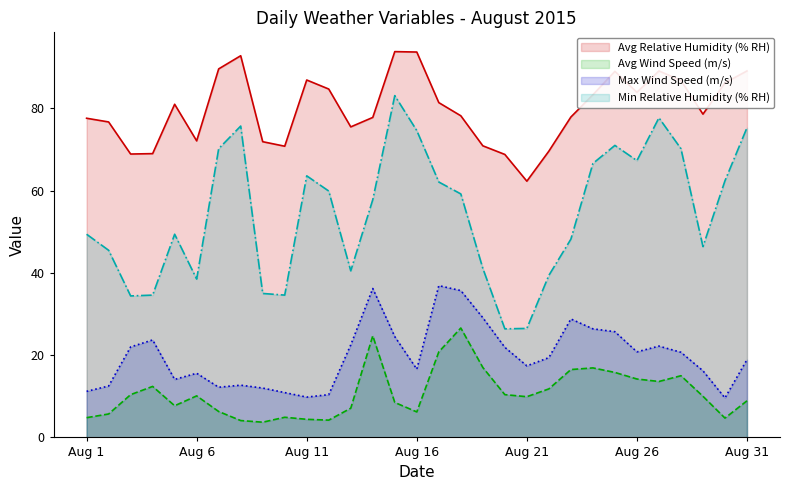

List the series in order of their peak value, lowest first.

Avg Wind Speed (m/s), Max Wind Speed (m/s), Min Relative Humidity (% RH), Avg Relative Humidity (% RH)